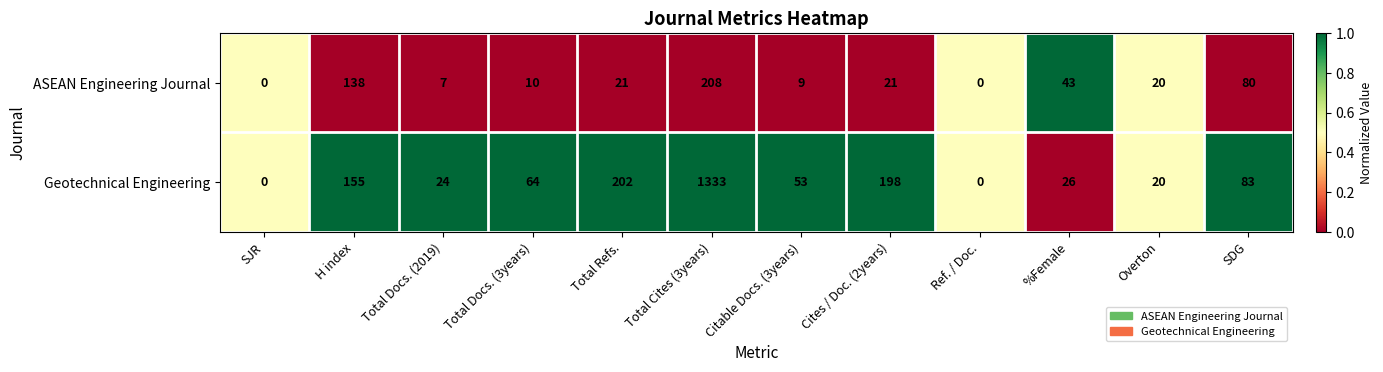

Which series has the widest spread of values?

Geotechnical Engineering